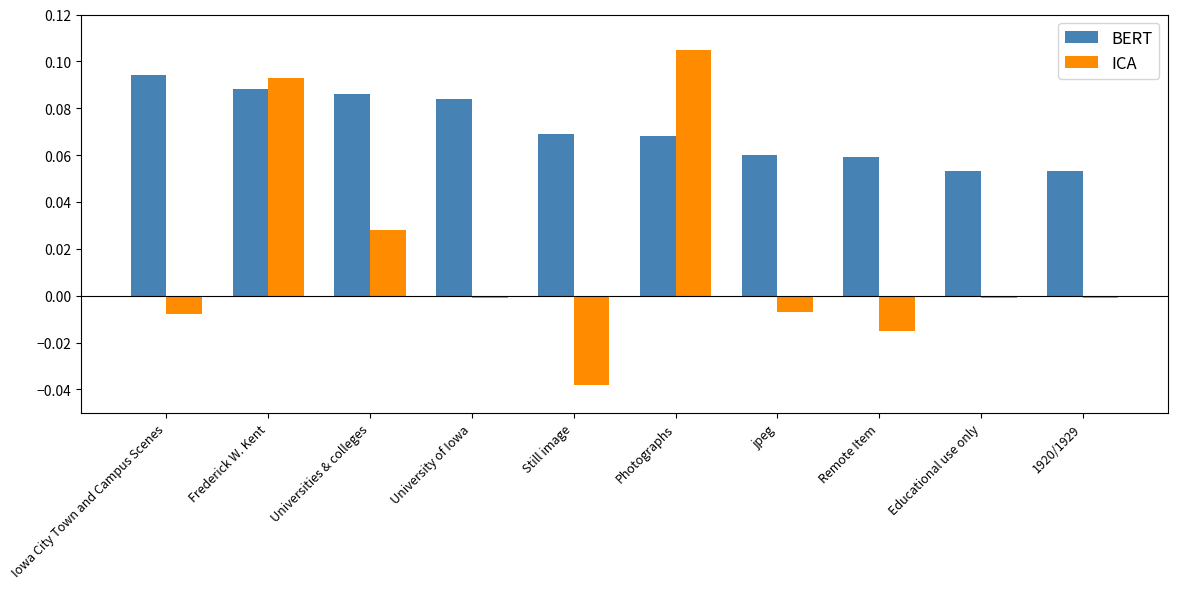

Which series changed the most between Iowa City Town and Campus Scenes and Universities & colleges?

ICA